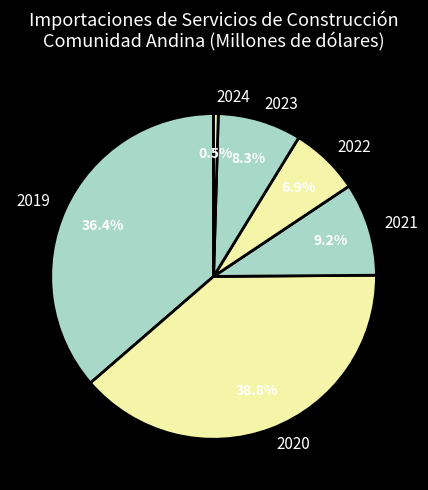

How many slices are in this pie chart?

6